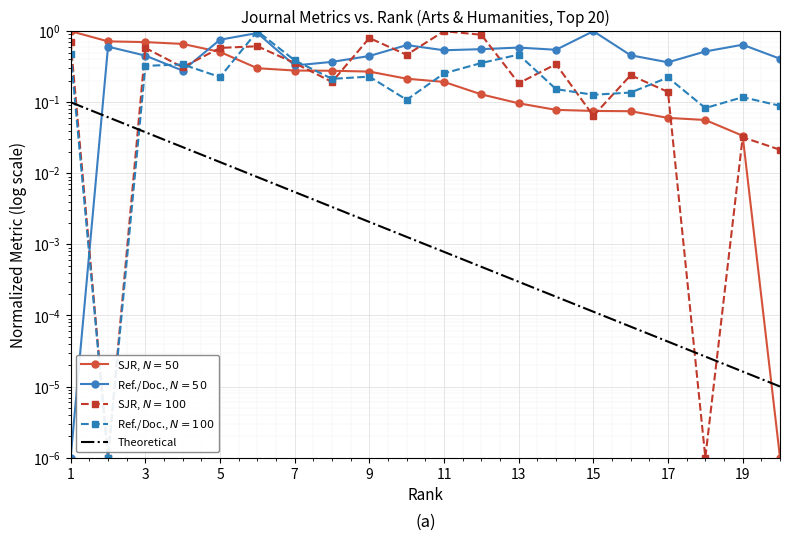

How many times do Ref./Doc., $N=50$ and SJR, $N=100$ cross each other?

9